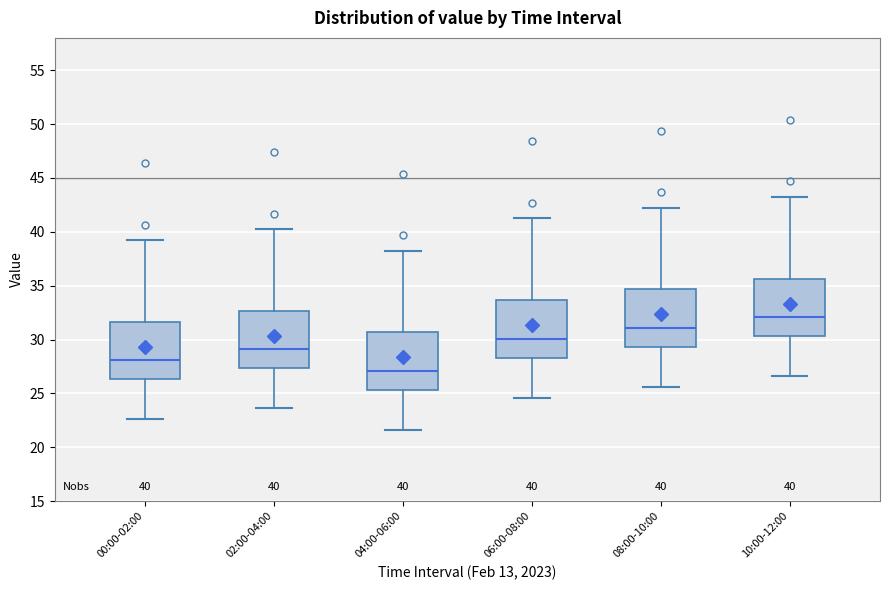

Which box has the highest median line?

10:00-12:00